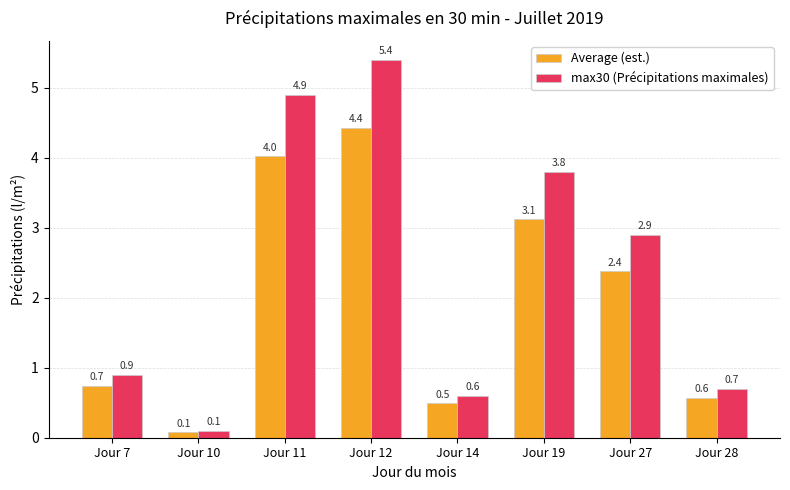

Reading right to left, what are all the values shown in this chart?

Average (est.): Jour 28=0.6	Jour 27=2.4	Jour 19=3.1	Jour 14=0.5	Jour 12=4.4	Jour 11=4.0	Jour 10=0.1	Jour 7=0.7
max30 (Précipitations maximales): Jour 28=0.7	Jour 27=2.9	Jour 19=3.8	Jour 14=0.6	Jour 12=5.4	Jour 11=4.9	Jour 10=0.1	Jour 7=0.9